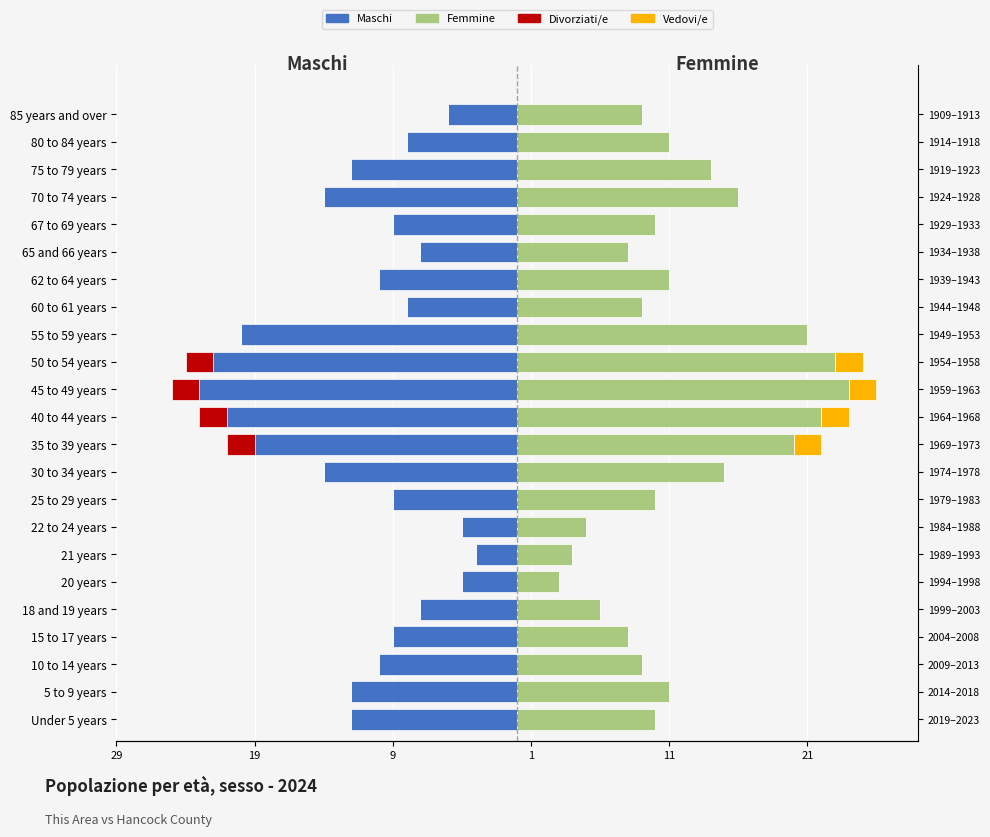

At how many categories does at least one series exceed 23?

1